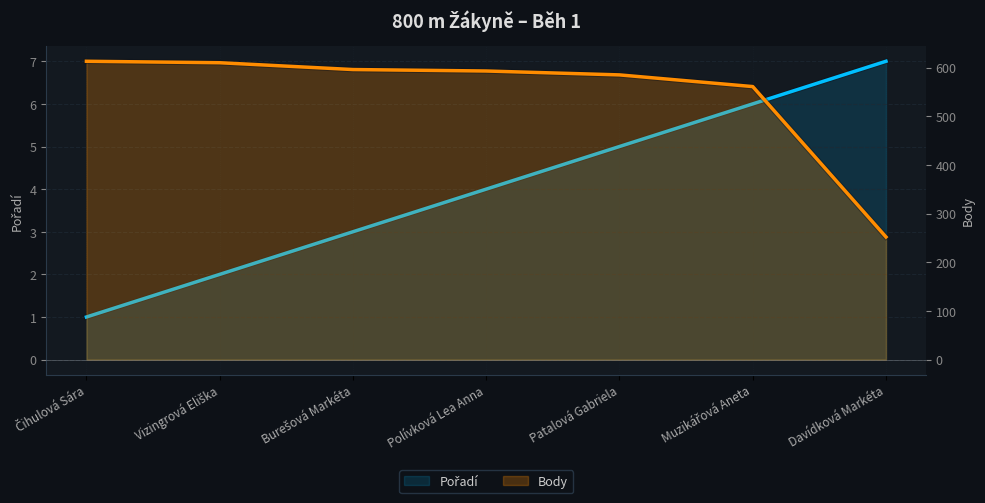

Rank the series at Vizingrová Eliška from lowest to highest value.

Pořadí, Body